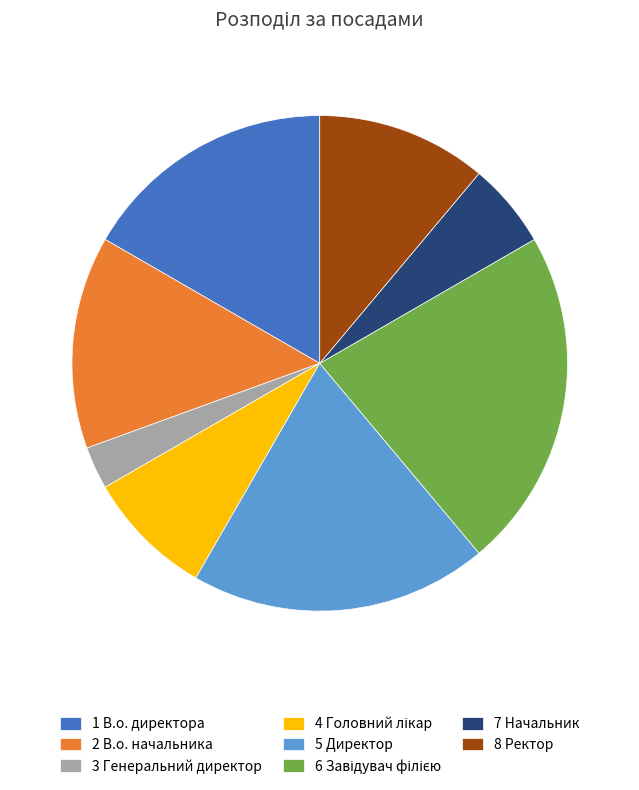

Does any single category account for the majority?

No